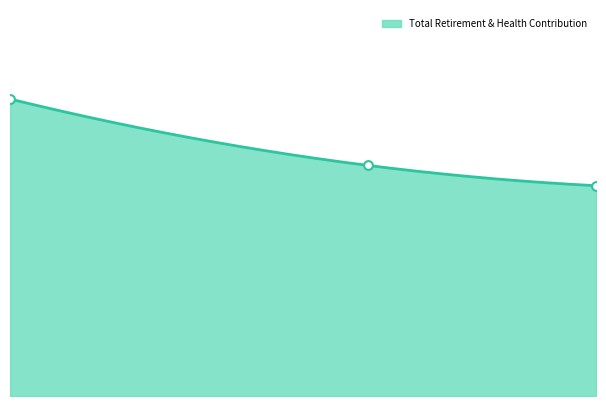

Approximately how many times larger is the value at Office Assistant II compared to First Five Executive Director?

0.8